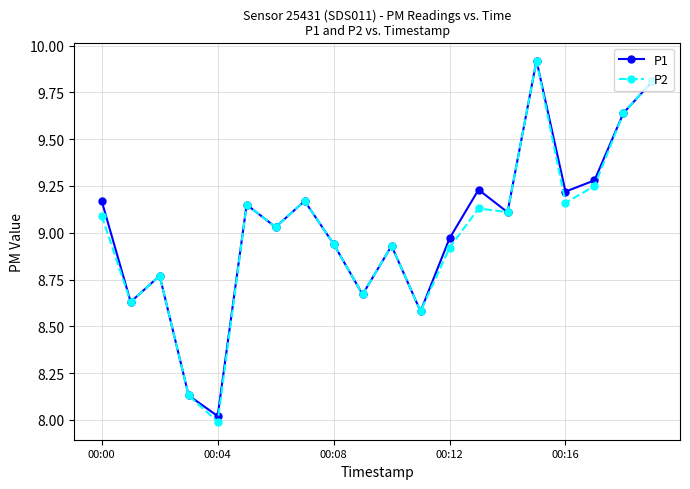

What are all the series names shown in the legend?

P1, P2